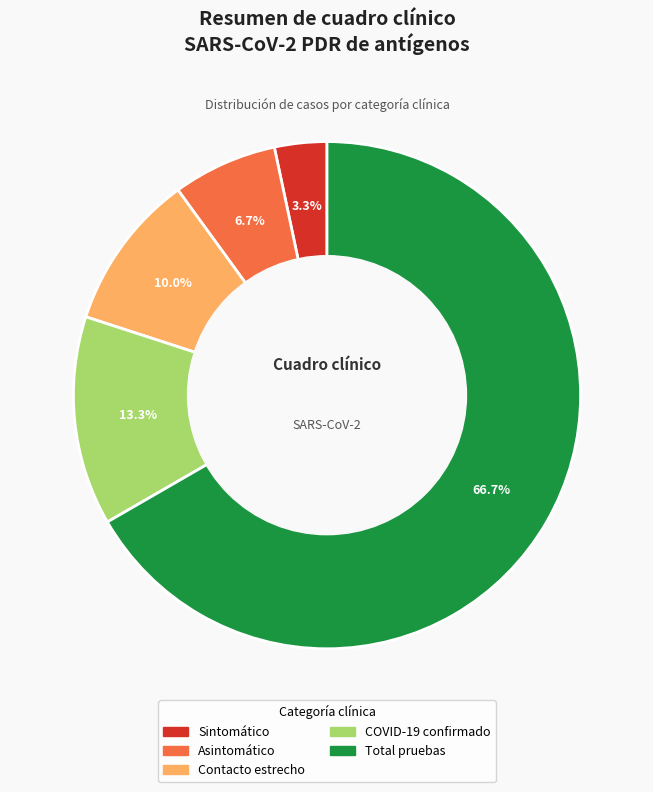

Between Sintomático and Asintomático, which is larger?

Asintomático